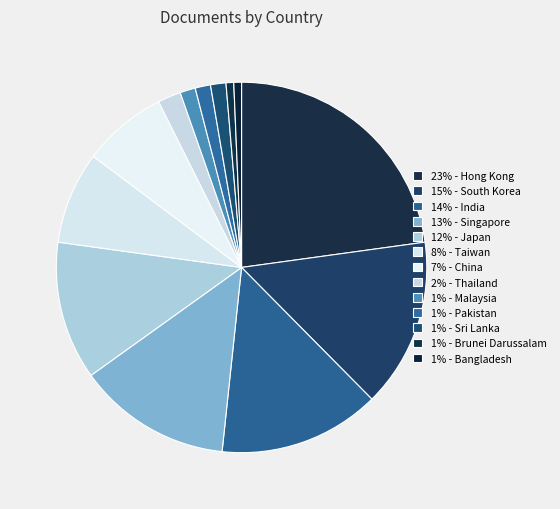

Count the number of slices in the pie.

13